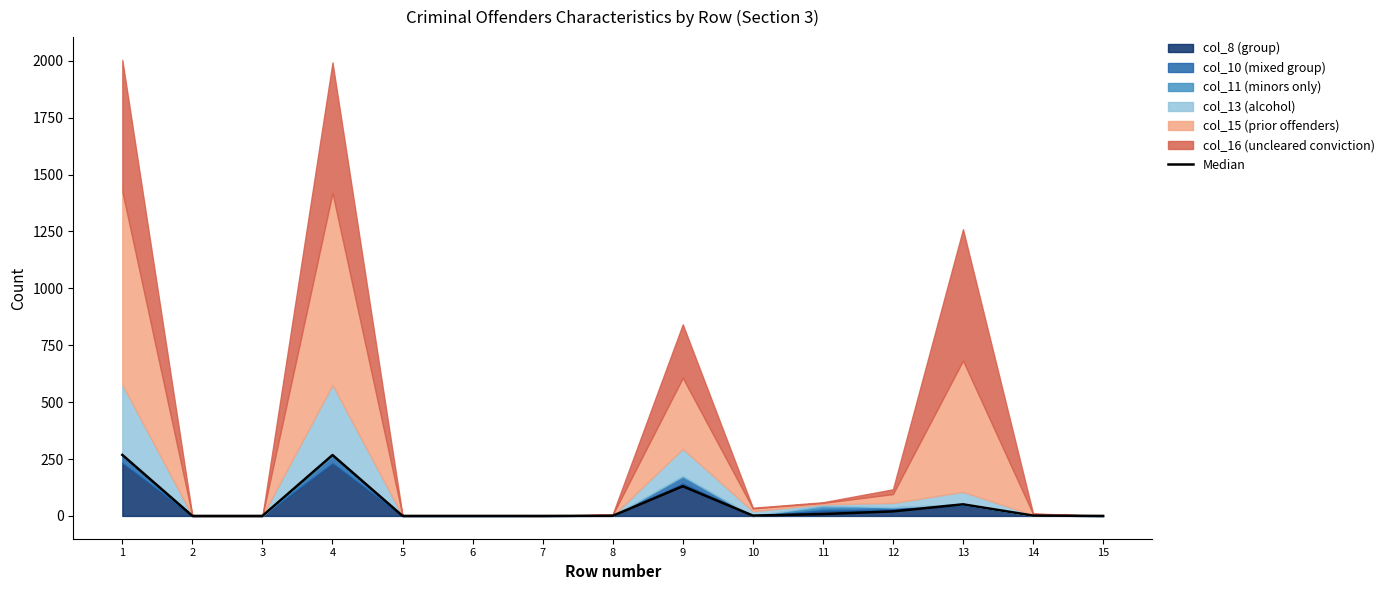

At which category does the data reach its first local valley?

10